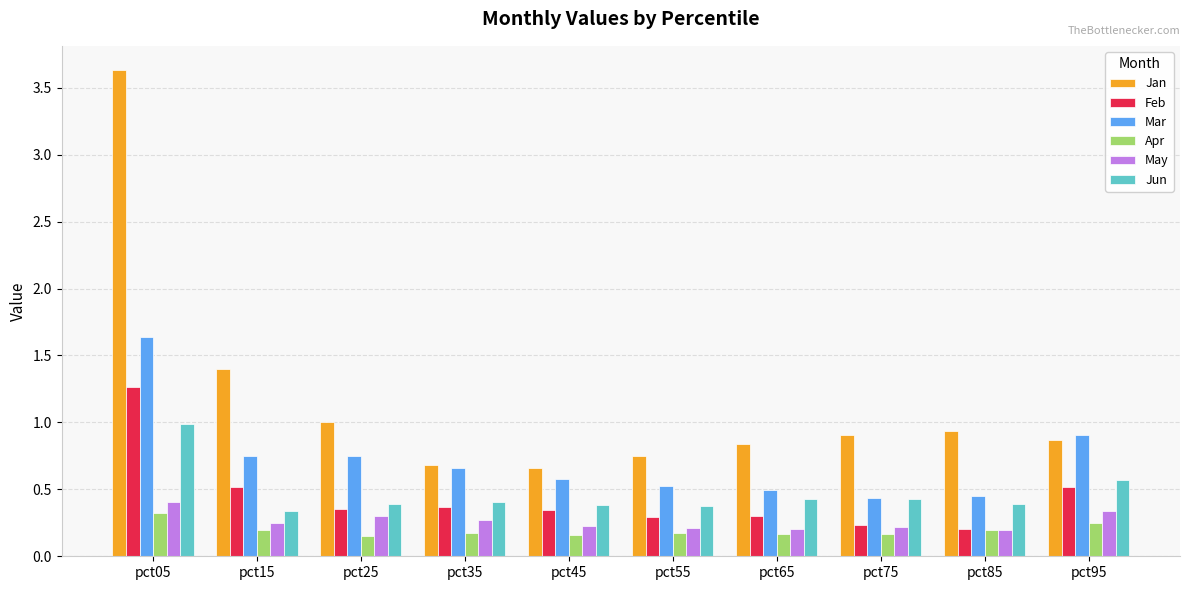

Is the value of Apr at pct95 greater than the value of Jan at pct45?

No